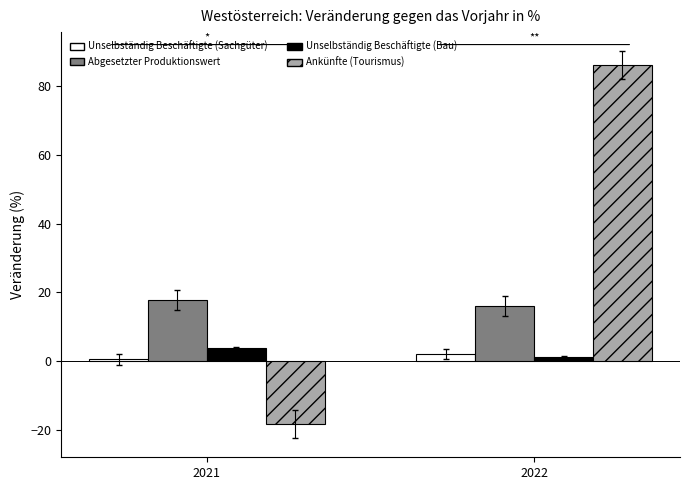

Where does the Abgesetzter Produktionswert series first go above 17?

2021